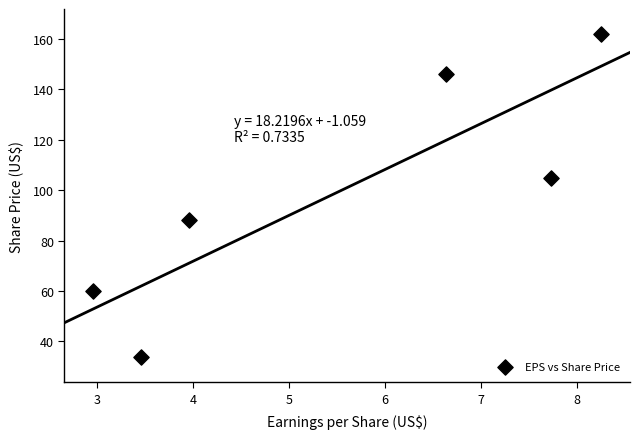

What is the range of Y values (max minus min)?

128.2